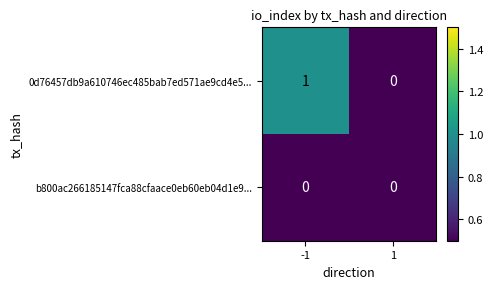

List the series in order of their overall mean, highest first.

0d76457db9a610746ec485bab7ed571ae9cd4e5..., b800ac266185147fca88cfaace0eb60eb04d1e9...